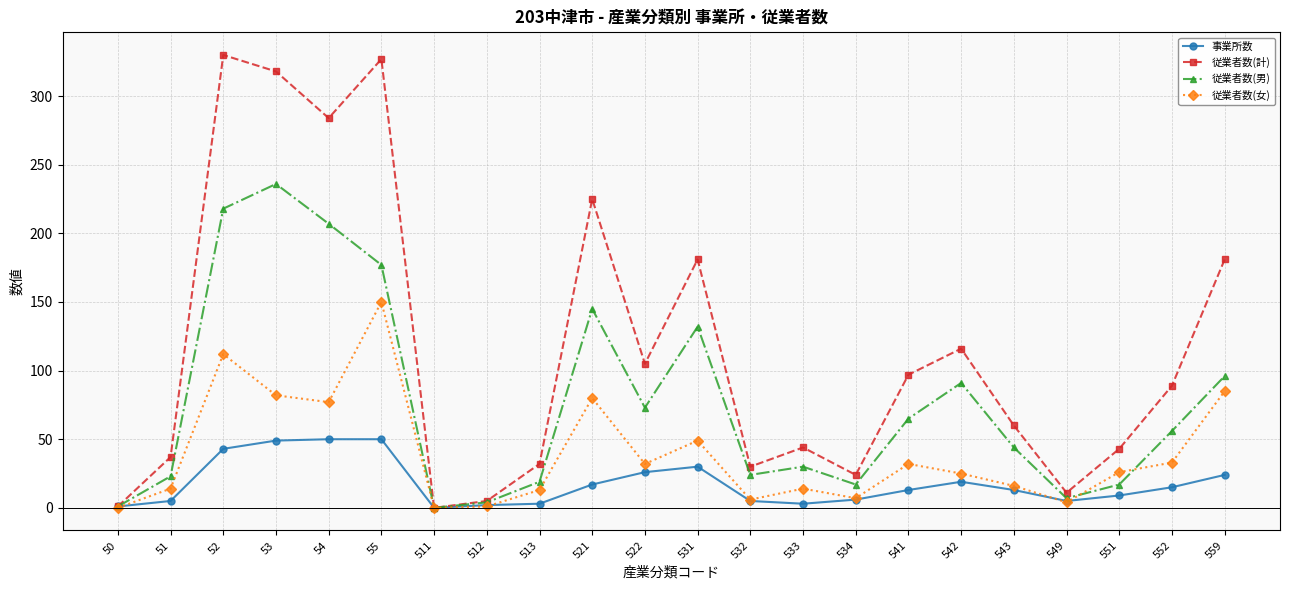

What is the difference between the highest and lowest values at 552?

74